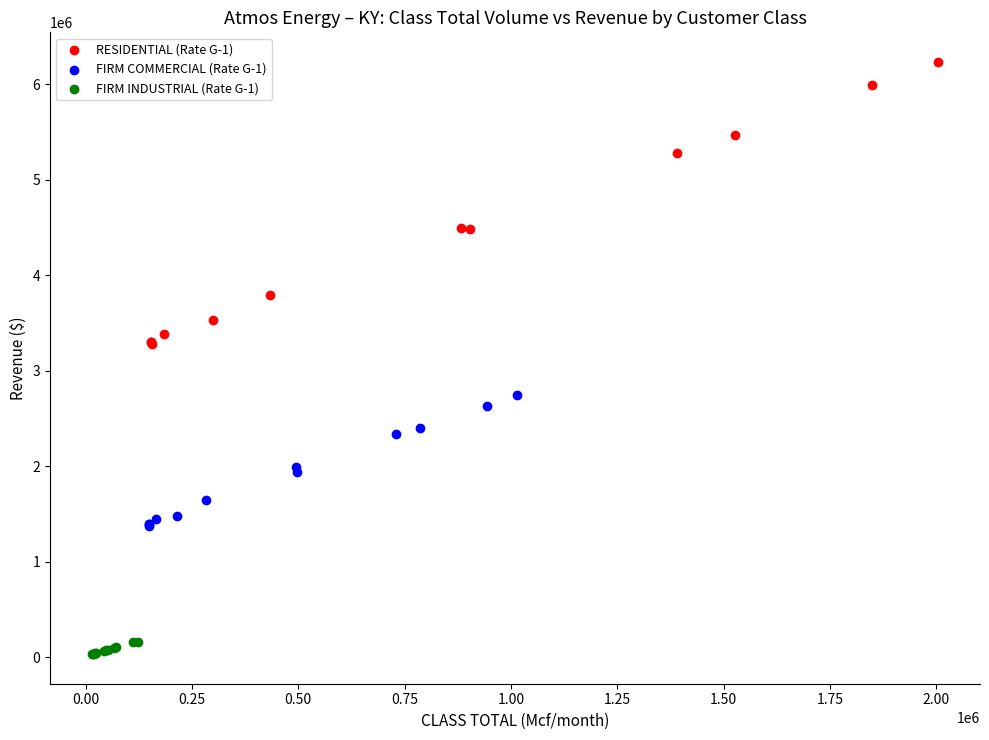

Which series contains the lowest Y value?

FIRM INDUSTRIAL (Rate G-1)